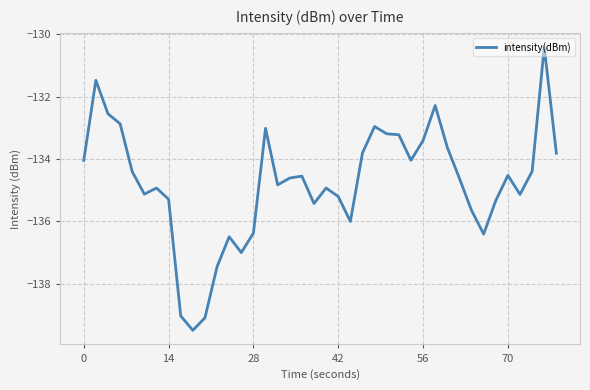

What is the maximum value shown in the chart?

-130.4